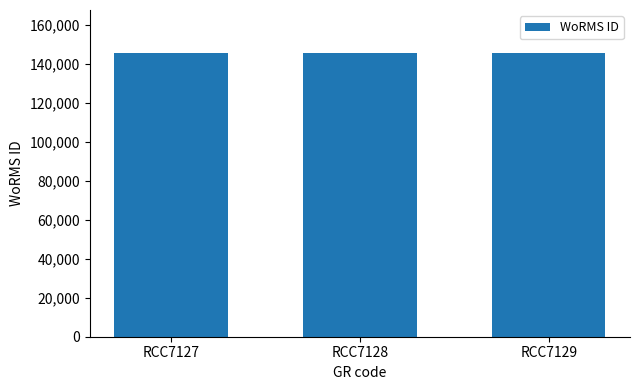

How many data points does each series have?

3